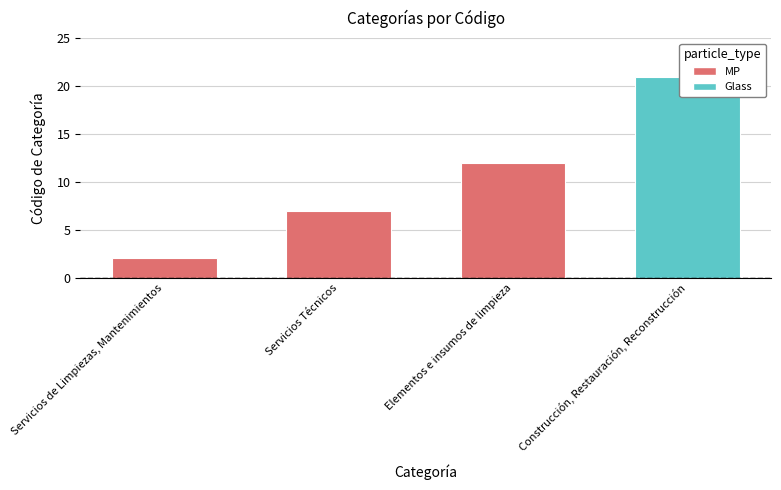

What is the label of the 1st bar from the right?

Construcción, Restauración, Reconstrucción